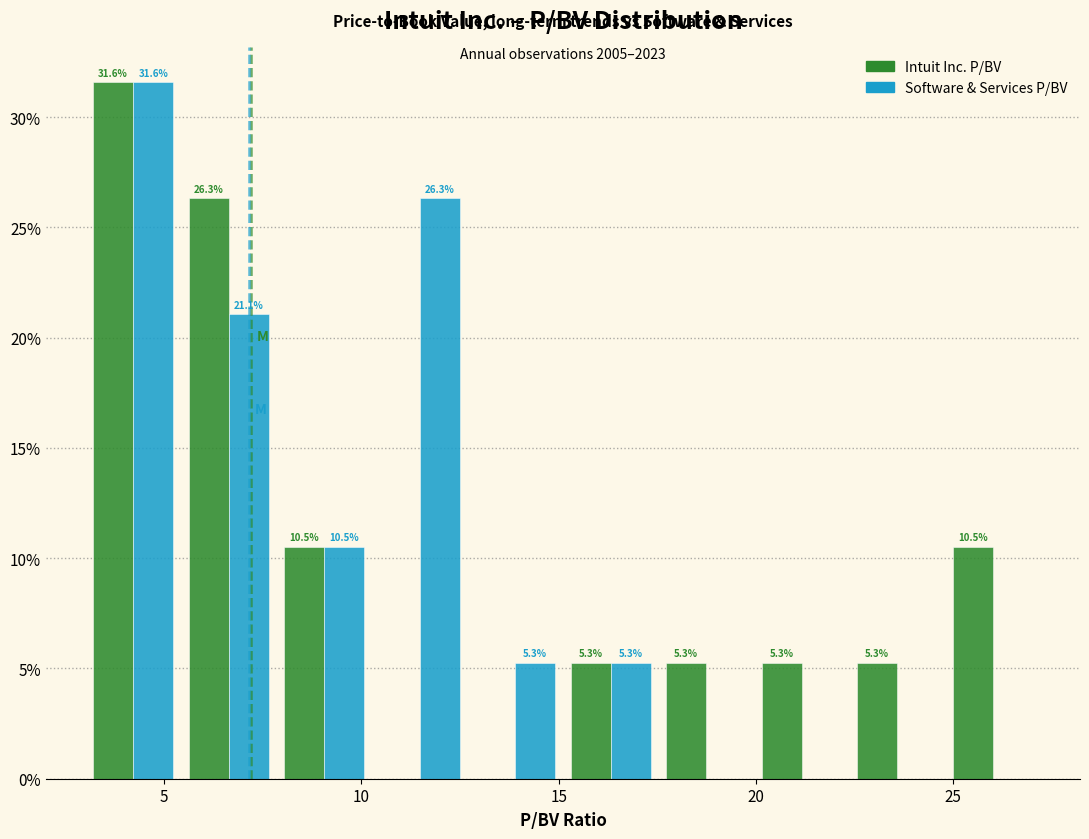

In the Software & Services P/BV series, which range on the x-axis has the tallest bar?

3.0 to 5.5